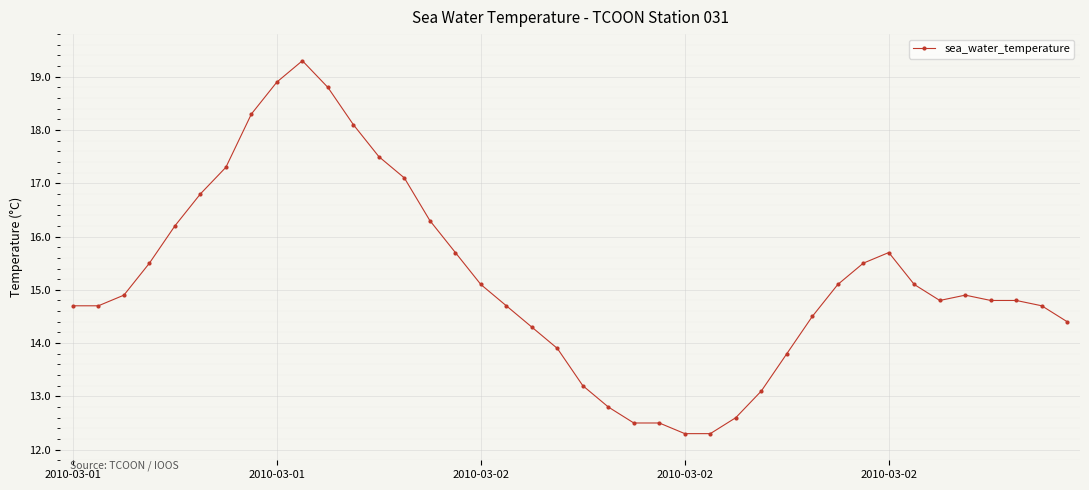

What is the value of the 15th point from the left?

16.3